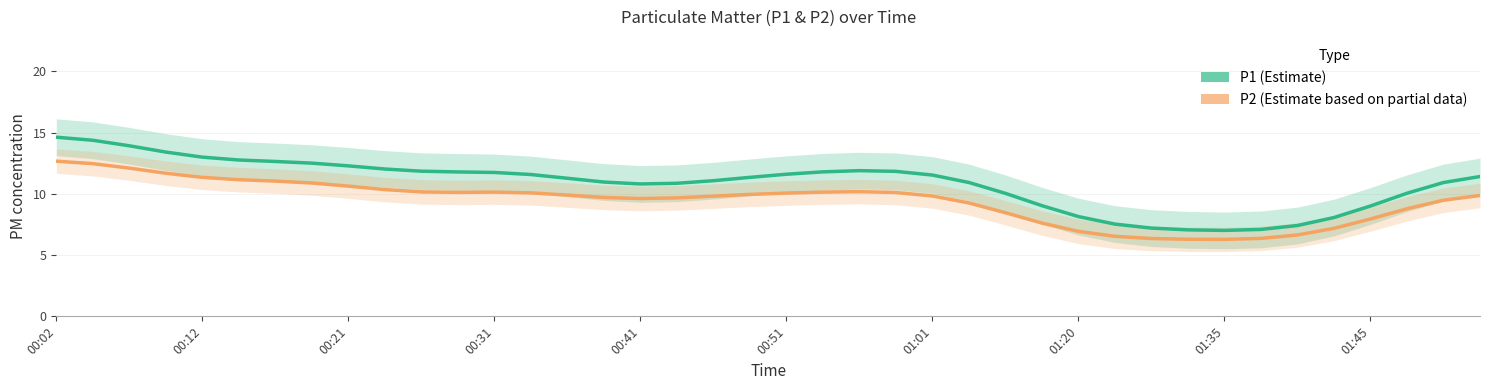

True or false: P1 has a value of 22.5 at 01:01.

False